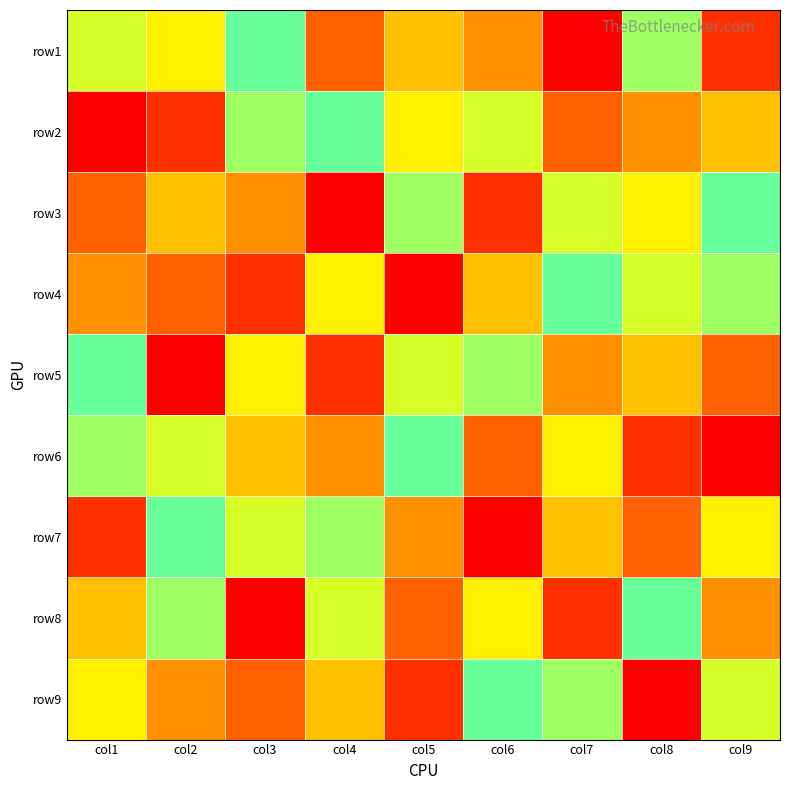

Rank the series by their maximum value, from highest to lowest.

row1, row2, row3, row4, row5, row6, row7, row8, row9